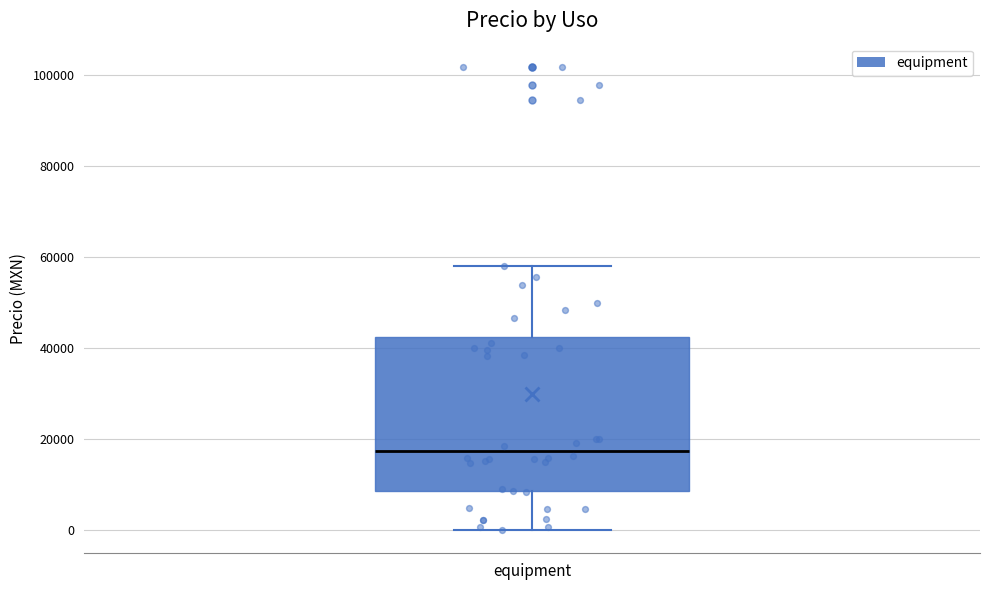

Read this box plot against the y-axis: the position of the median line, the range covered by the box, and the ends of both whiskers. The values are not printed on the chart, so give them approximately, as read against the axis.

median 18000, box 8000 to 42000, whiskers 0 to 58000